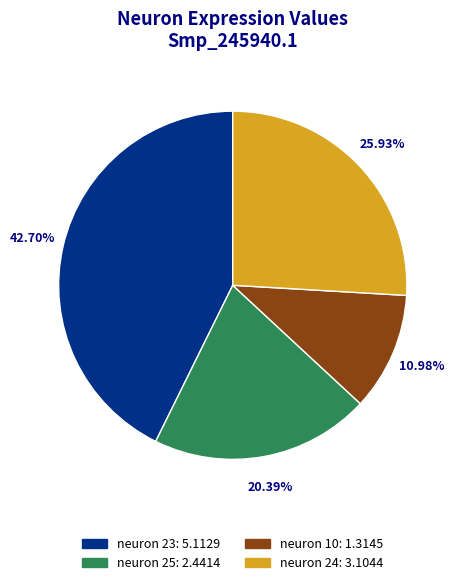

How many slices are in this pie chart?

4